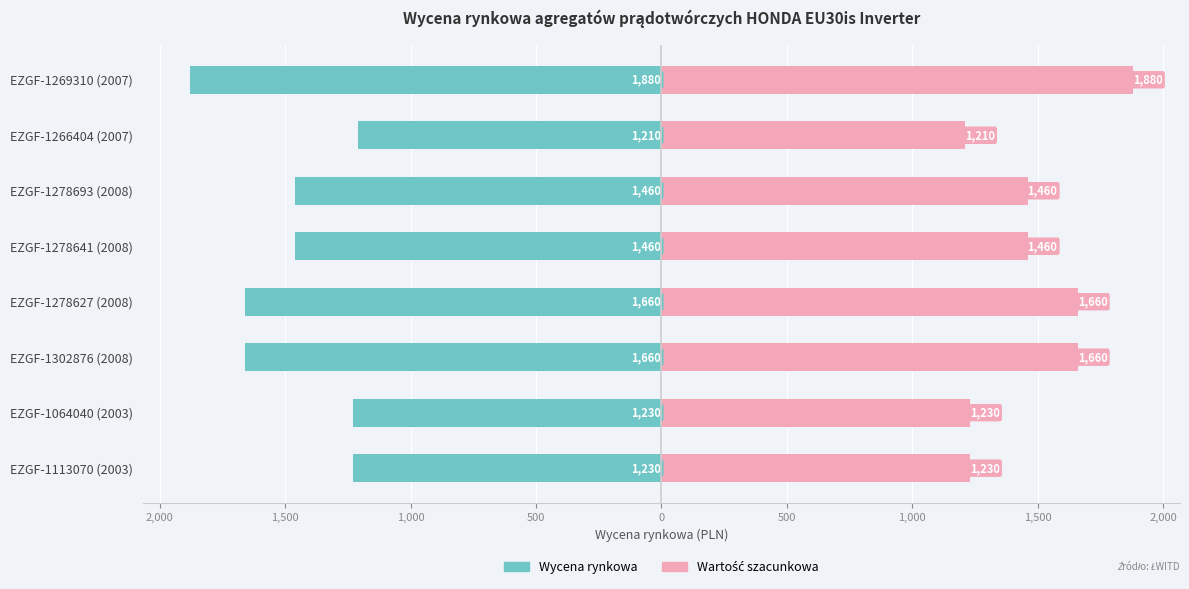

Rank the series by their maximum value, from lowest to highest.

Wycena rynkowa, Wartość szacunkowa